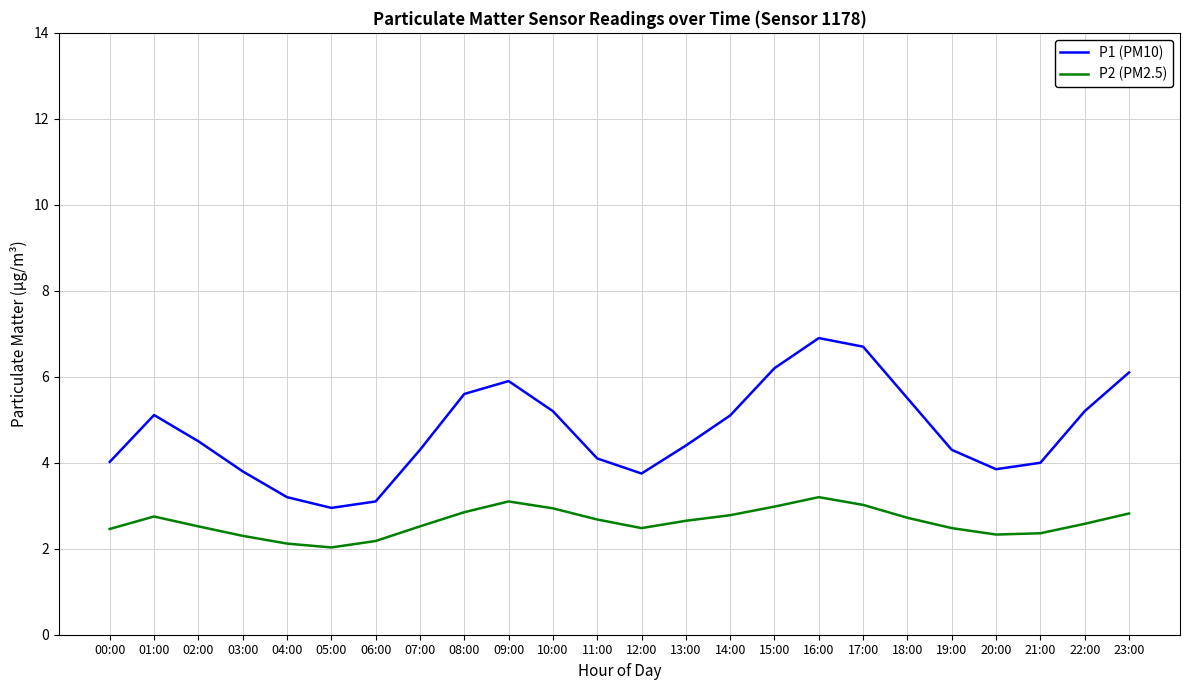

What is the lowest value of the P2 (PM2.5) series?

2.0